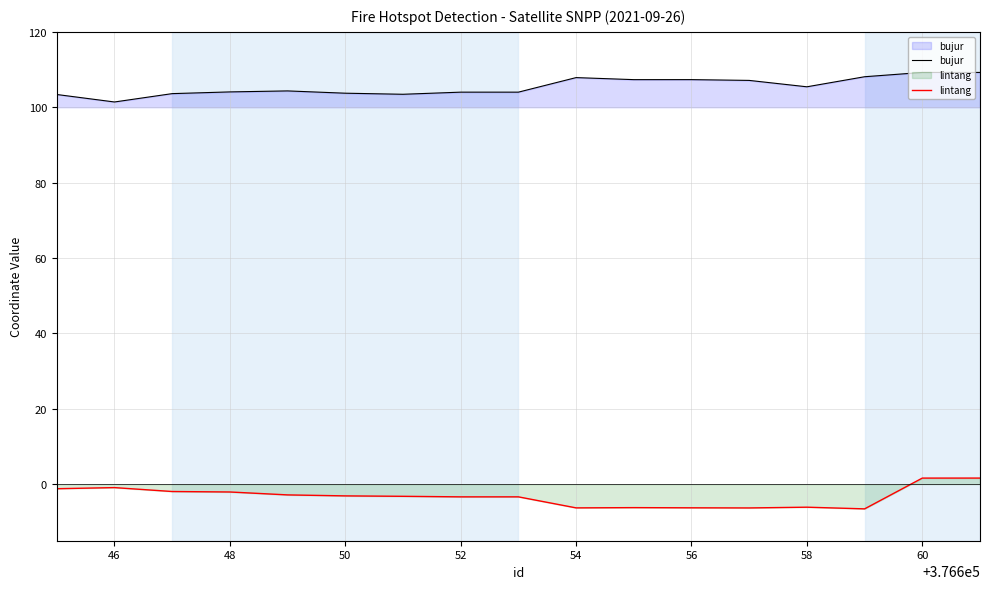

Rank the series by their average value, from highest to lowest.

bujur, lintang